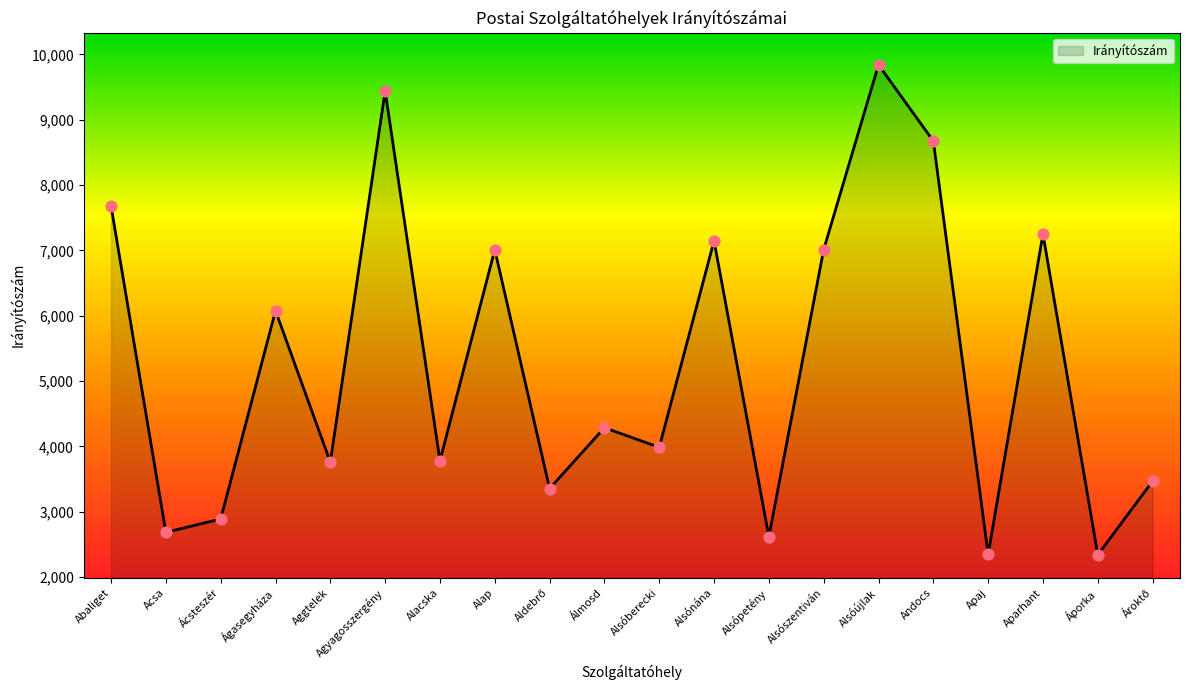

Which has a higher value, Alap or Acsa?

Alap